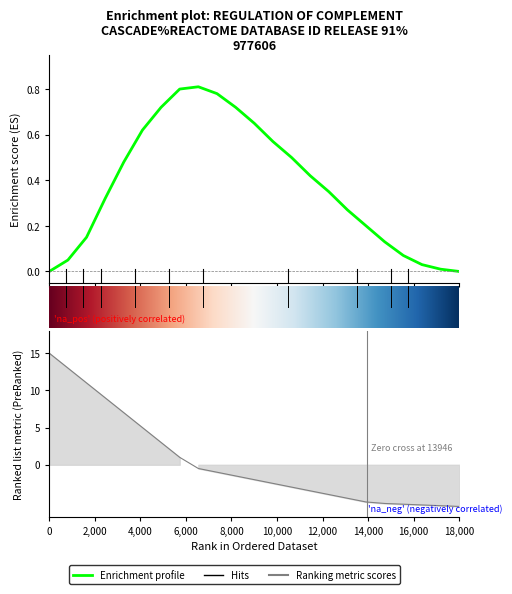

What is the total value across all series at 12?

-1.9